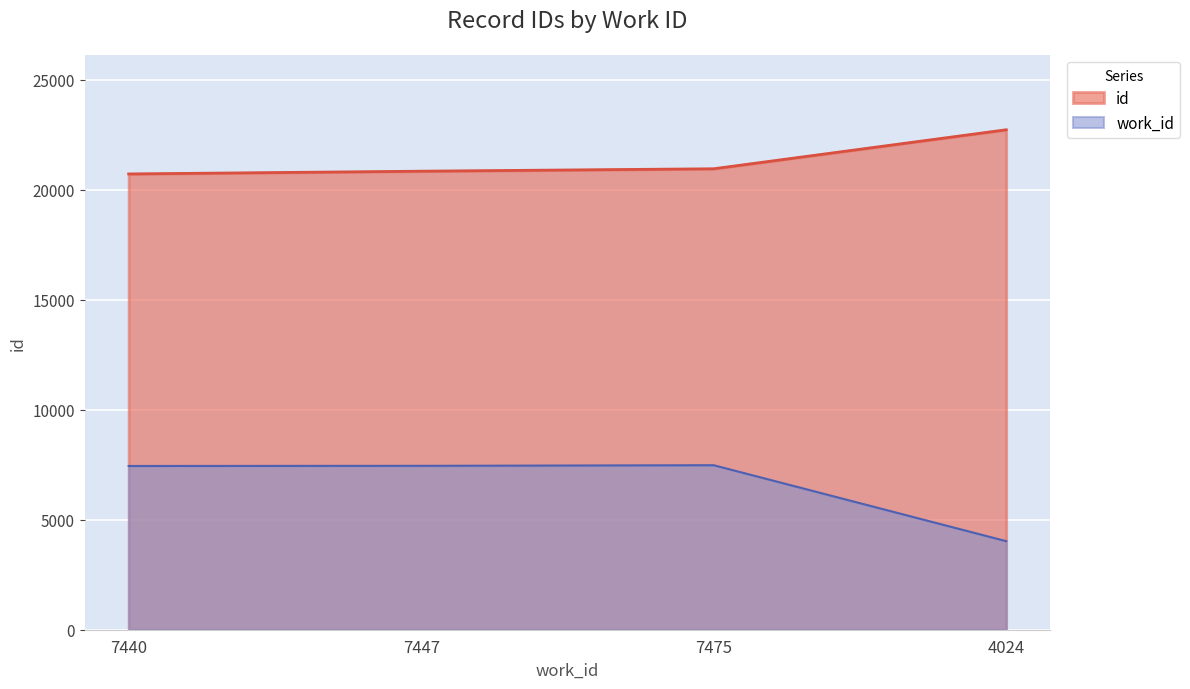

Reading left to right, extract all data points from this chart.

id: 7440=20710	7447=20835	7475=20945	4024=22717
work_id: 7440=7440	7447=7447	7475=7475	4024=4024